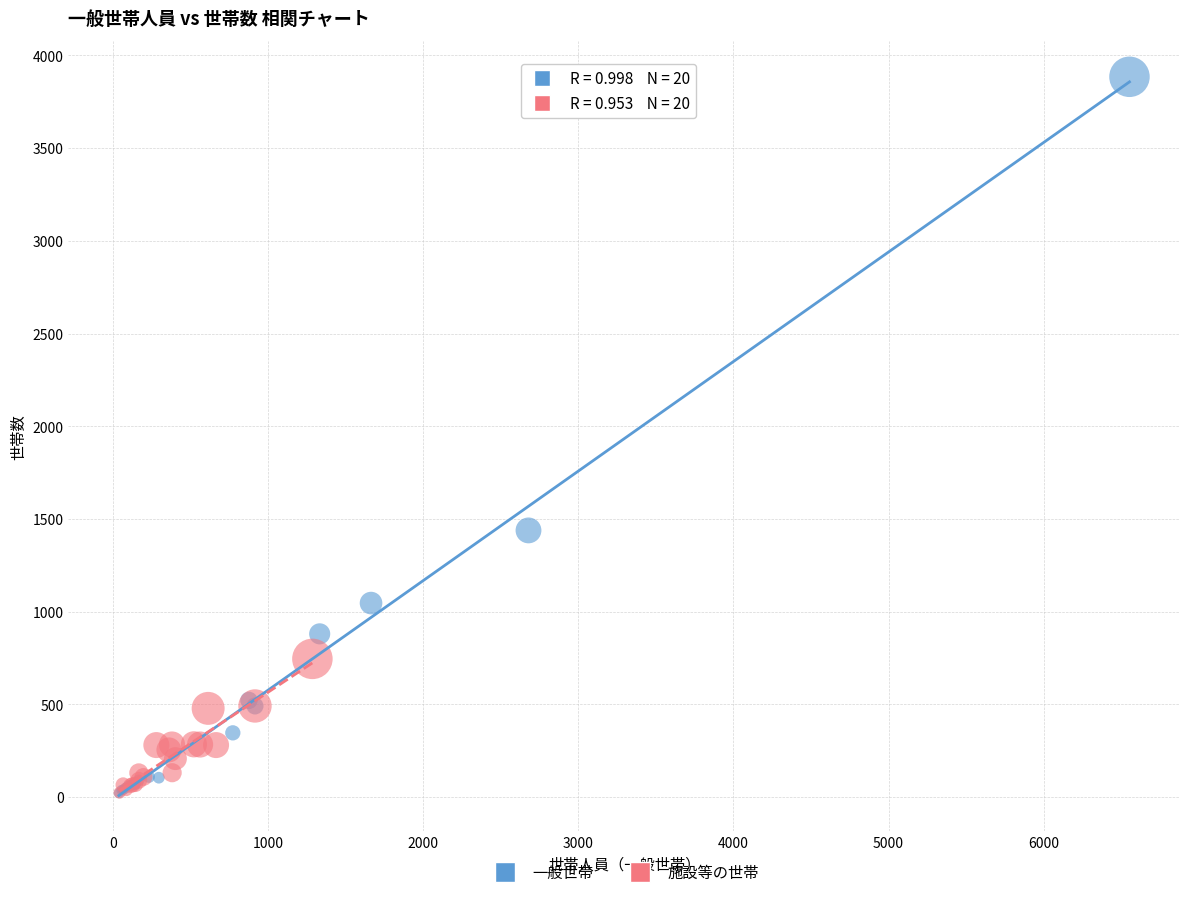

Which series has the largest Y range (max minus min)?

一般世帯